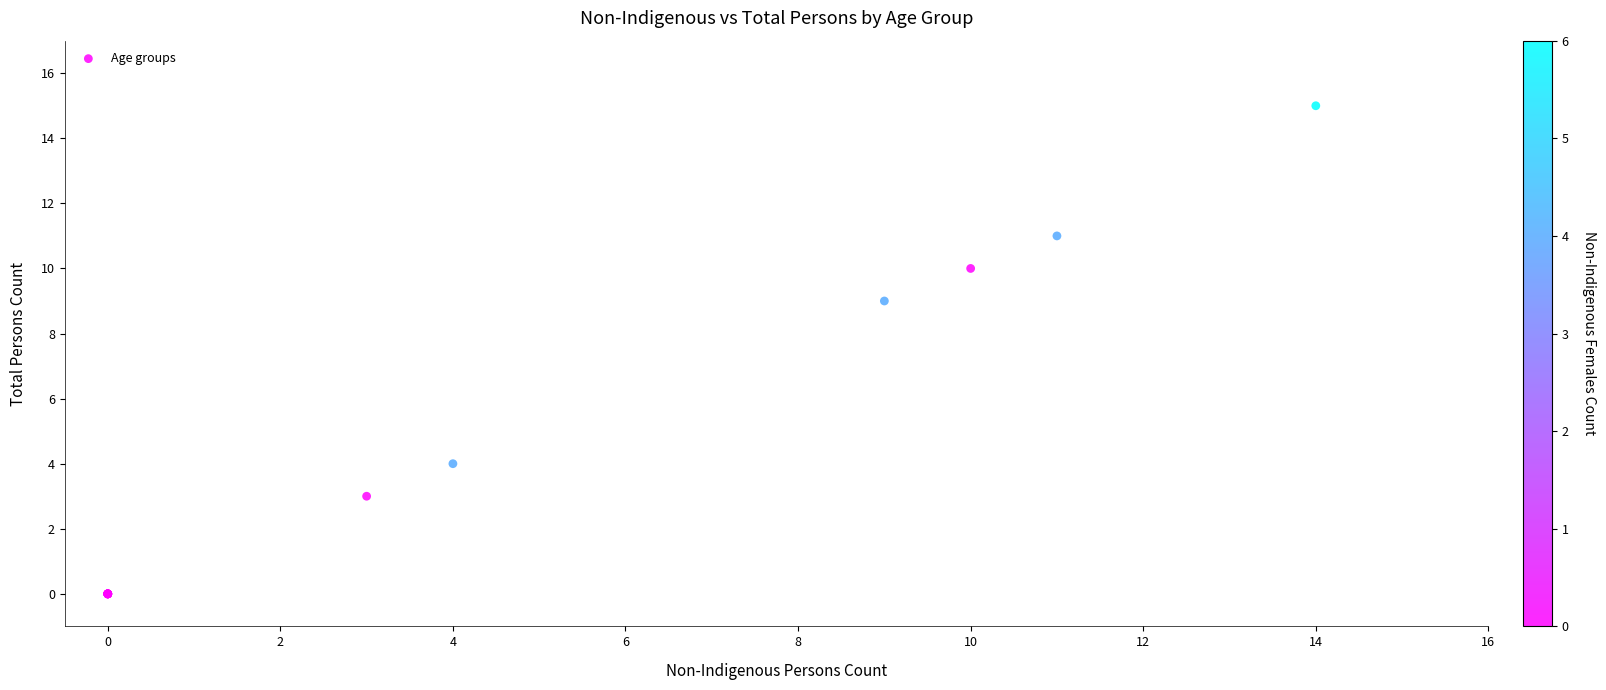

What Y value in the scatter plot is closest to 7?

9